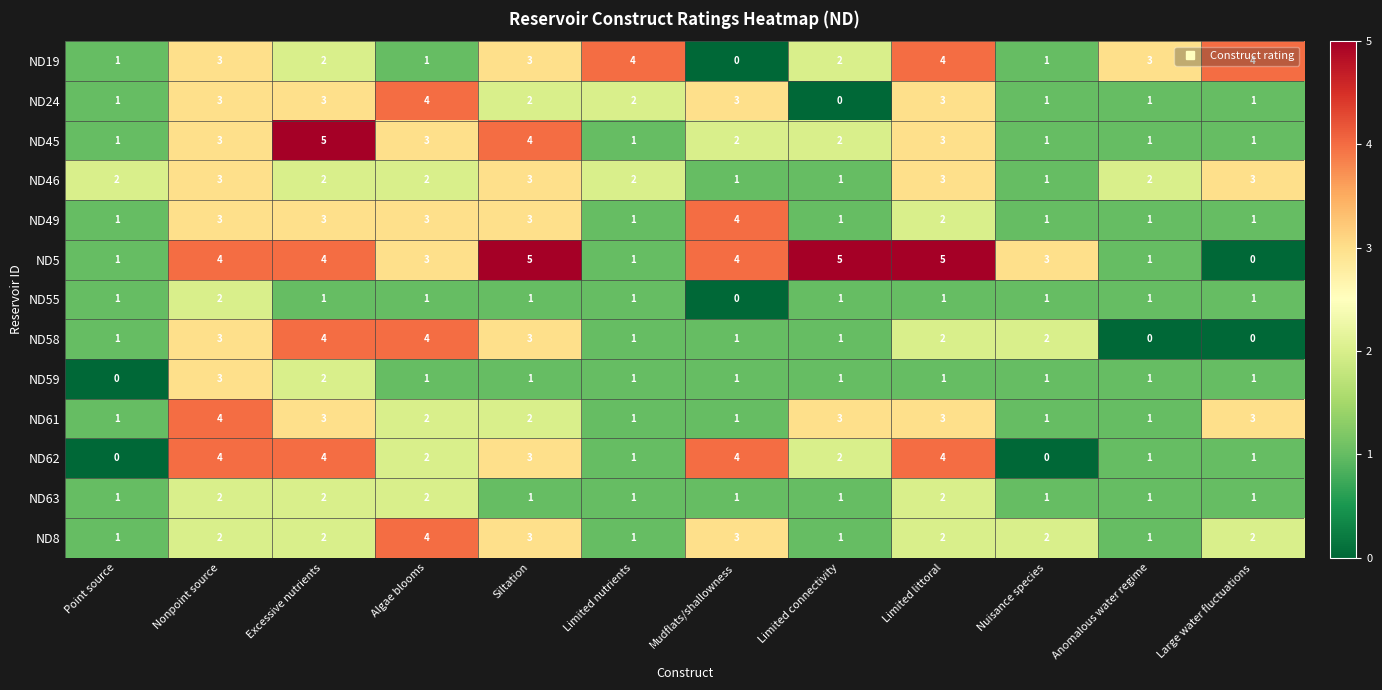

What is the maximum value shown in the chart?

5